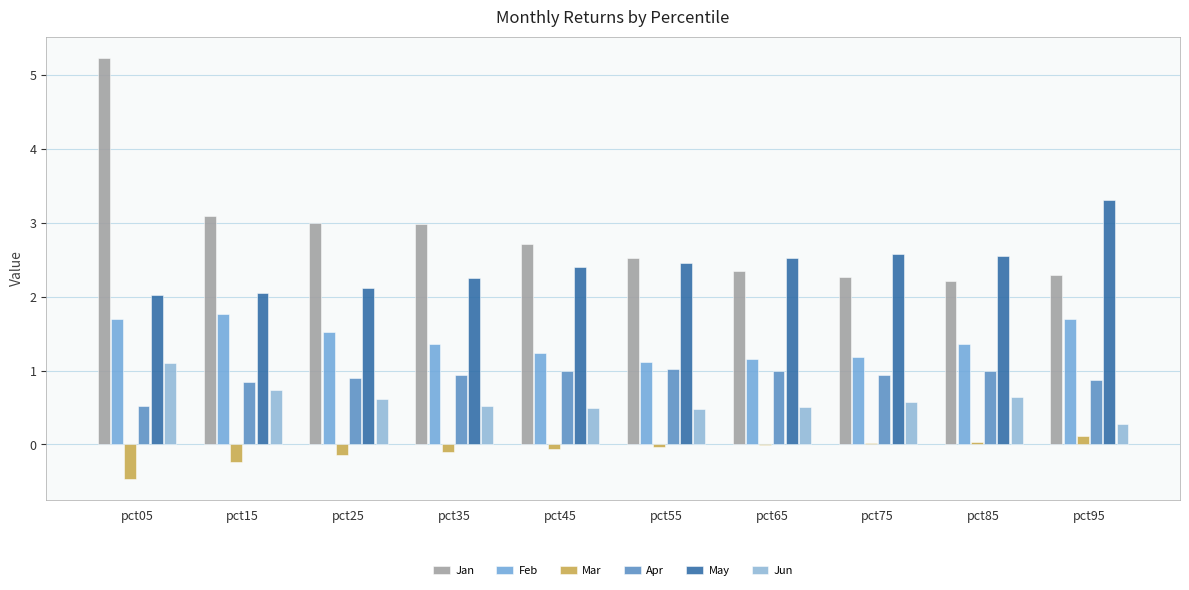

What is the approximate value of Apr at pct55?

1.0